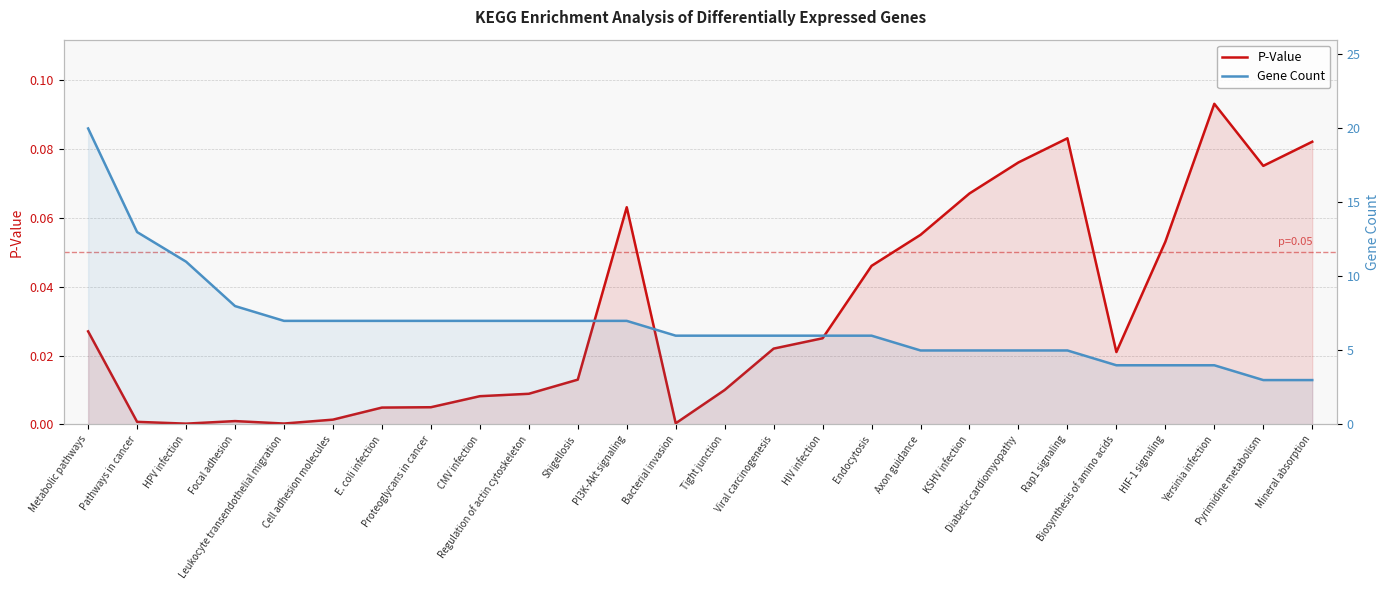

True or false: Gene Count has more than 0 points higher than both neighbors.

False